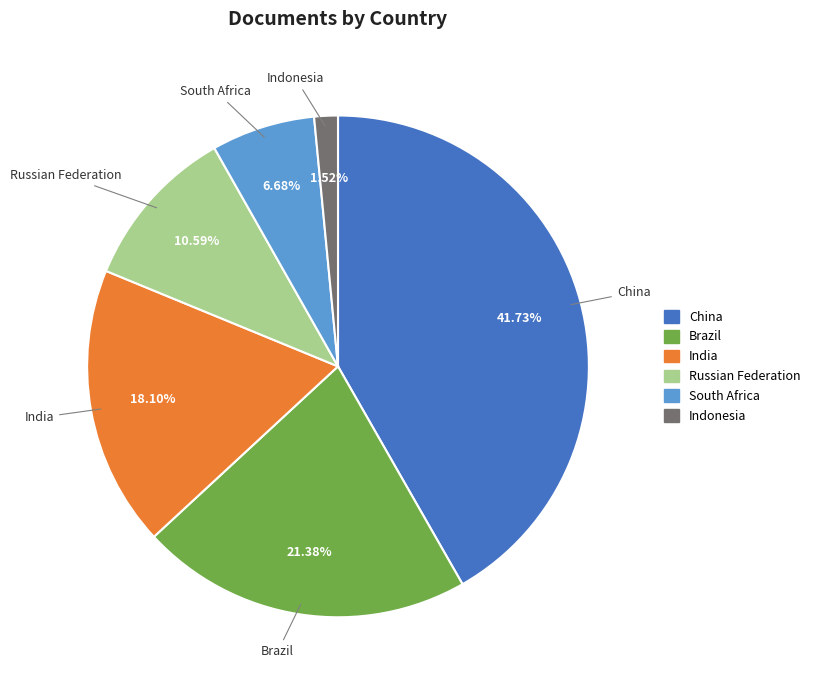

Is there a majority slice in this chart?

No